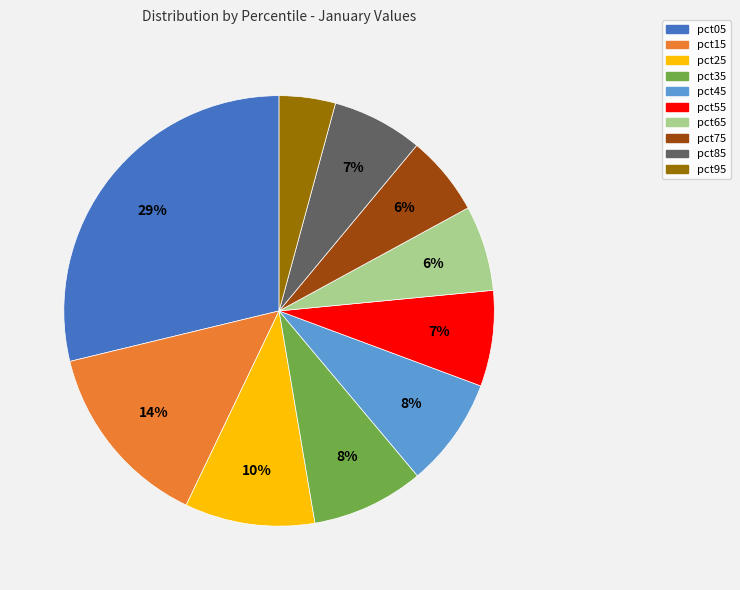

Does pct15 represent more than half of the total?

No